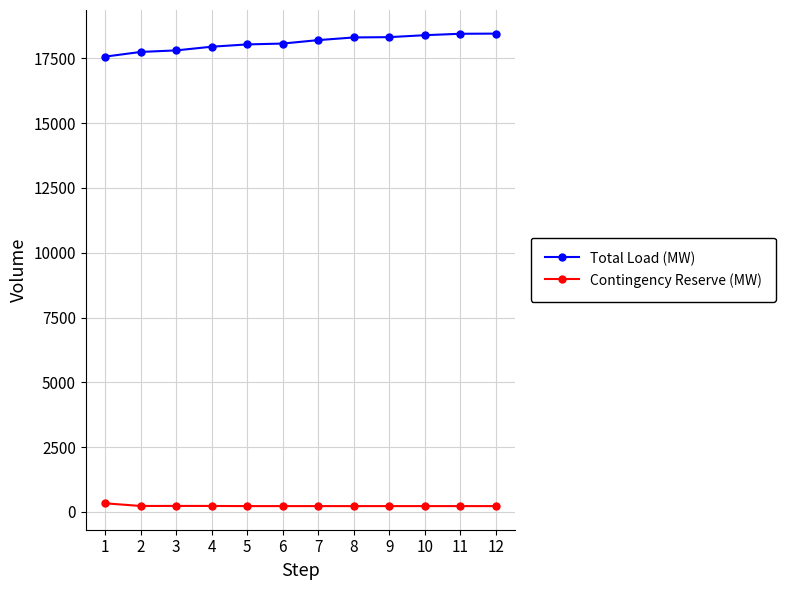

Is it true that Total Load (MW) equals 17806.2 at 3?

True